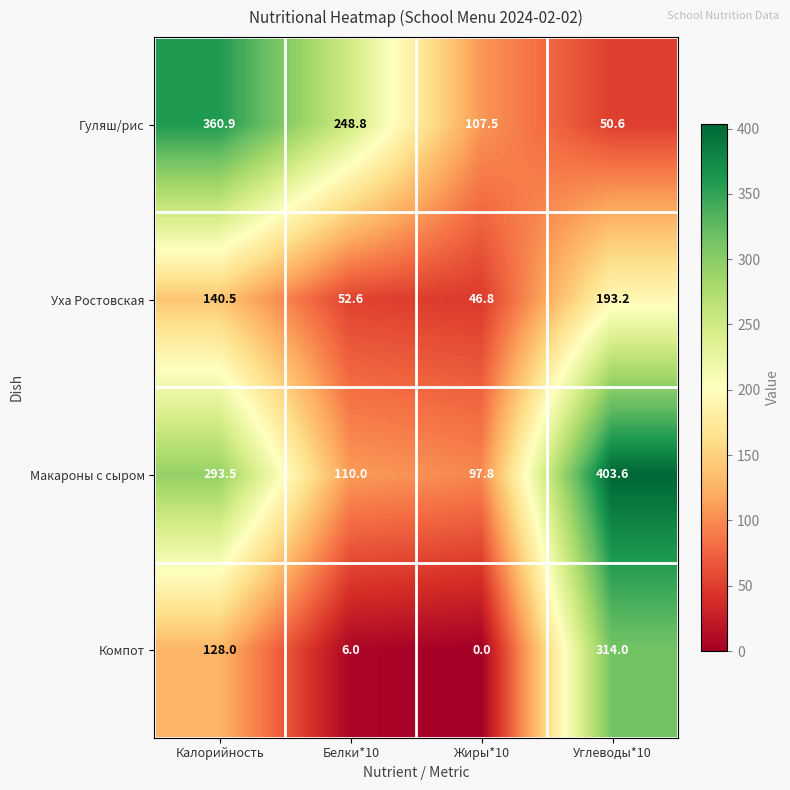

At which label does Уха Ростовская reach its peak?

Углеводы*10